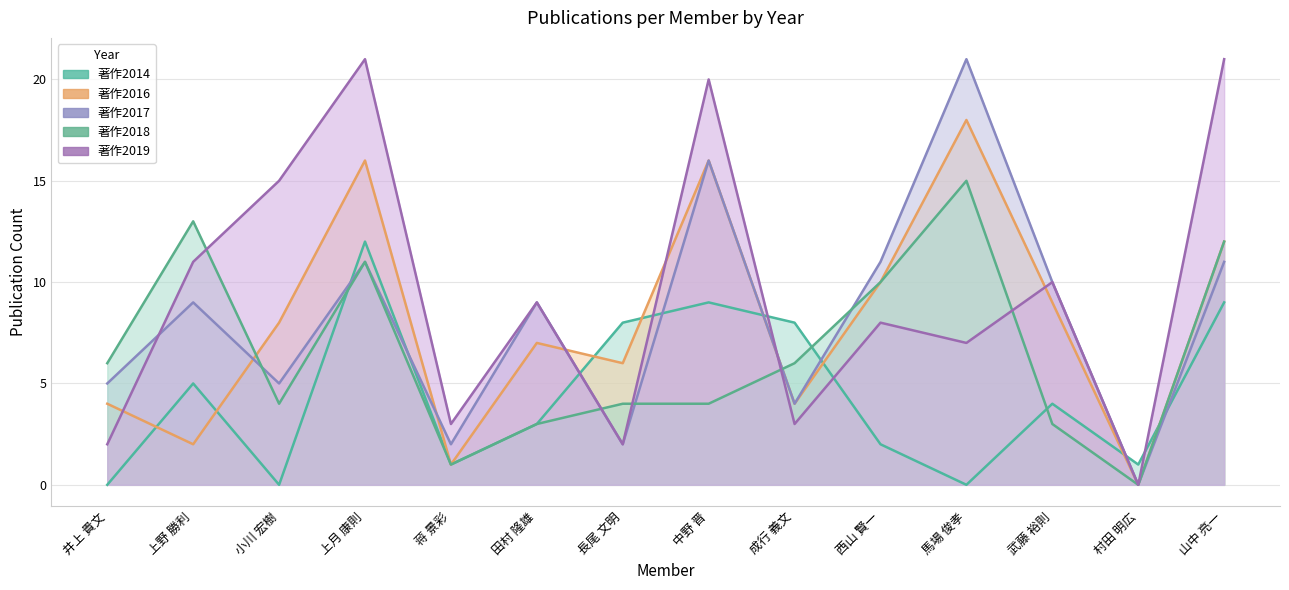

What is the total value across all series at 西山 賢一?

41